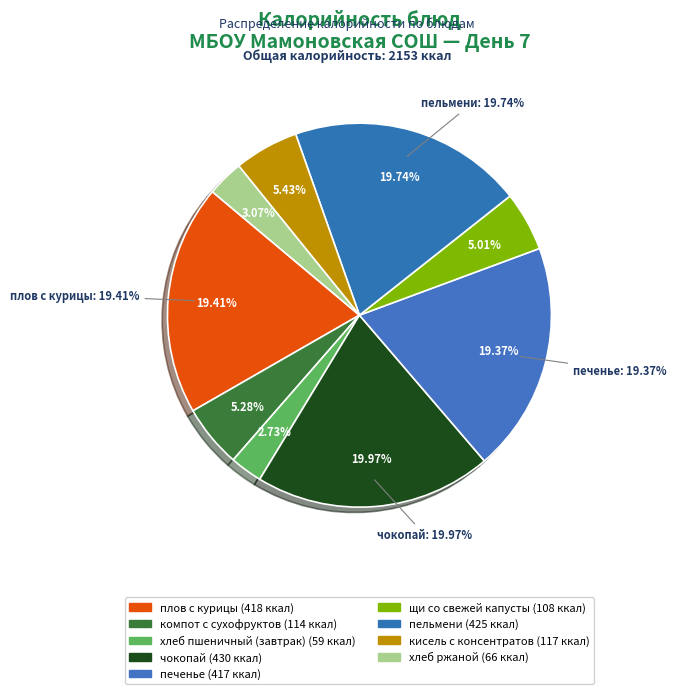

How much of the chart is everything except щи со свежей капусты?

95.0%